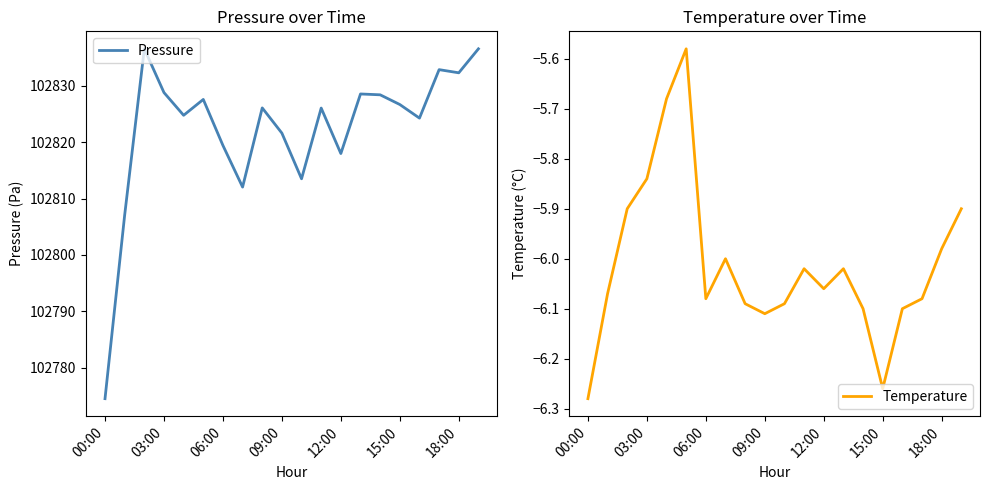

What is the minimum value for Pressure?

102774.5